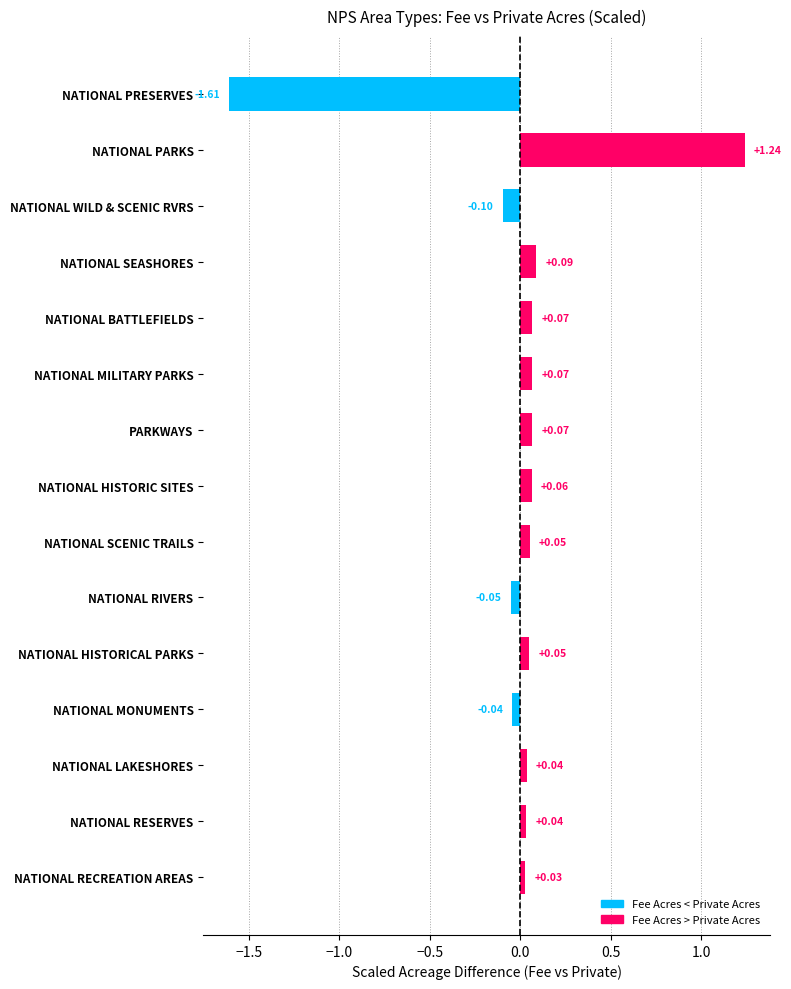

Where is the data nearest to the value 0?

NATIONAL RECREATION AREAS